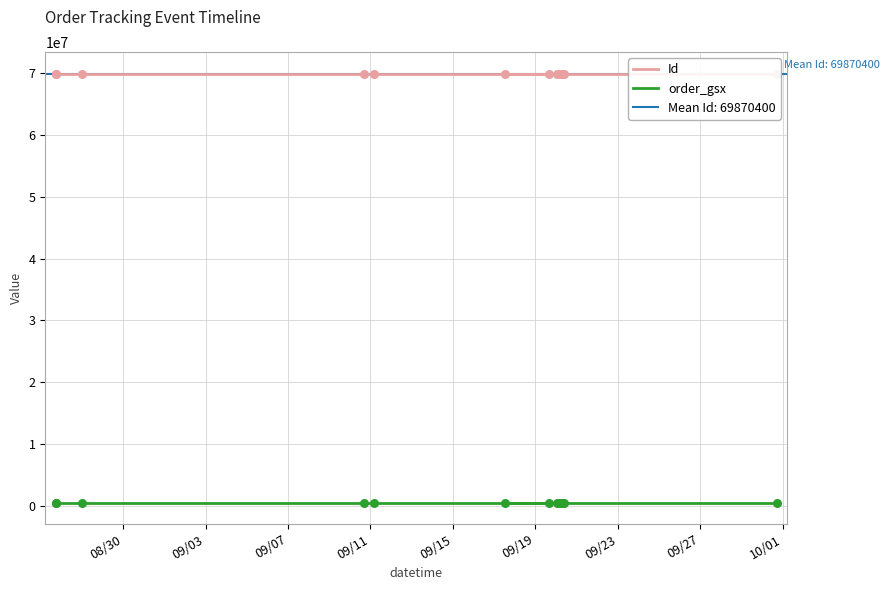

At how many categories does at least one series exceed 12224498?

13